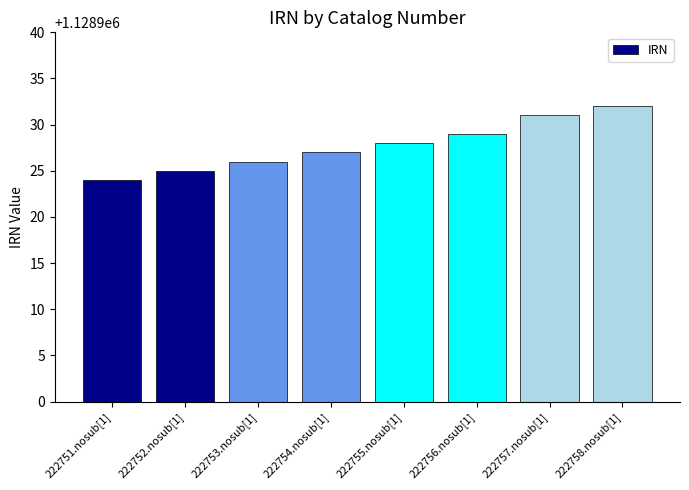

Reading left to right, list all the values displayed in this chart.

222751.nosub[1]=1128924	222752.nosub[1]=1128925	222753.nosub[1]=1128926	222754.nosub[1]=1128927	222755.nosub[1]=1128928	222756.nosub[1]=1128929	222757.nosub[1]=1128931	222758.nosub[1]=1128932